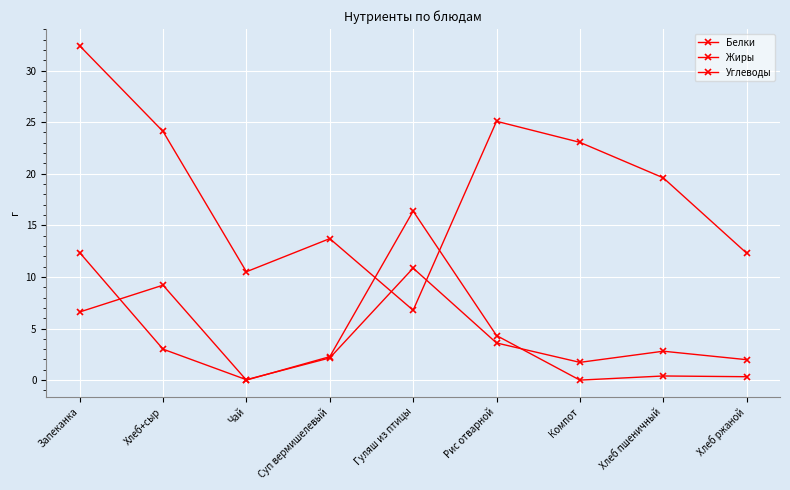

What is the difference between the Углеводы values at Суп вермишелевый and Хлеб ржаной?

1.4